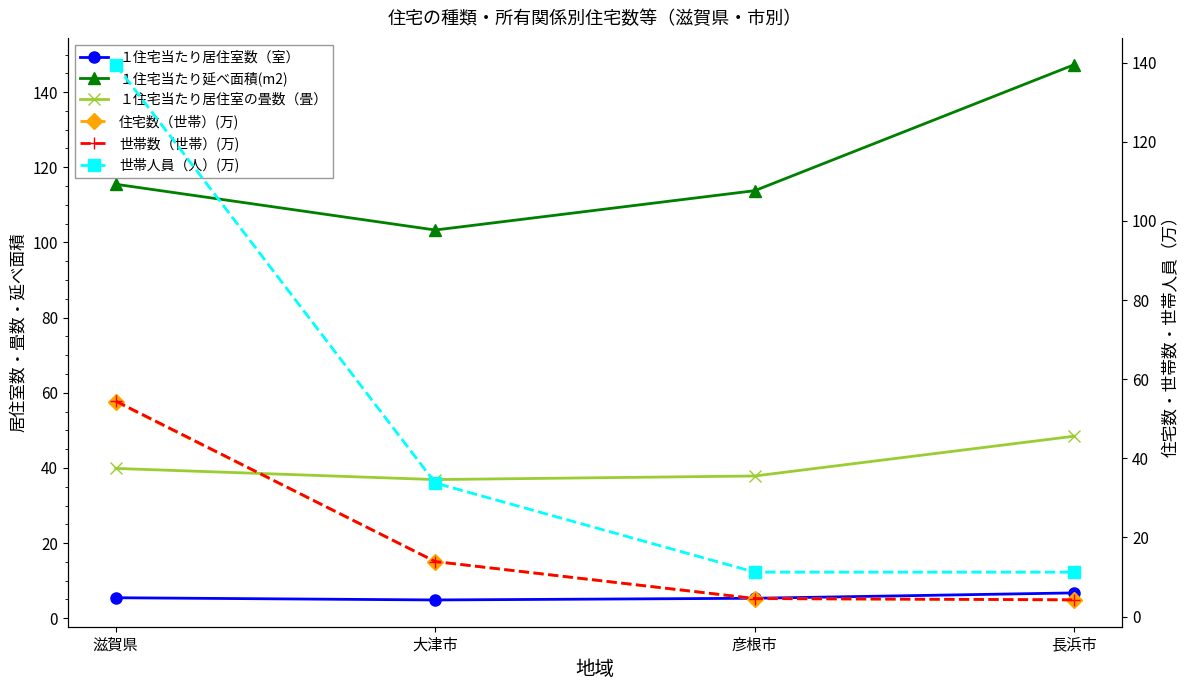

Which series has the largest total across all categories?

１住宅当たり延べ面積(m2)